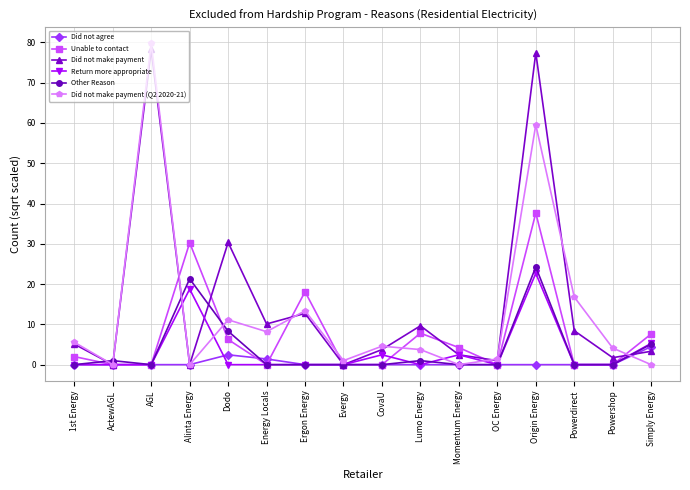

How many data points in Unable to contact are less than 2?

8